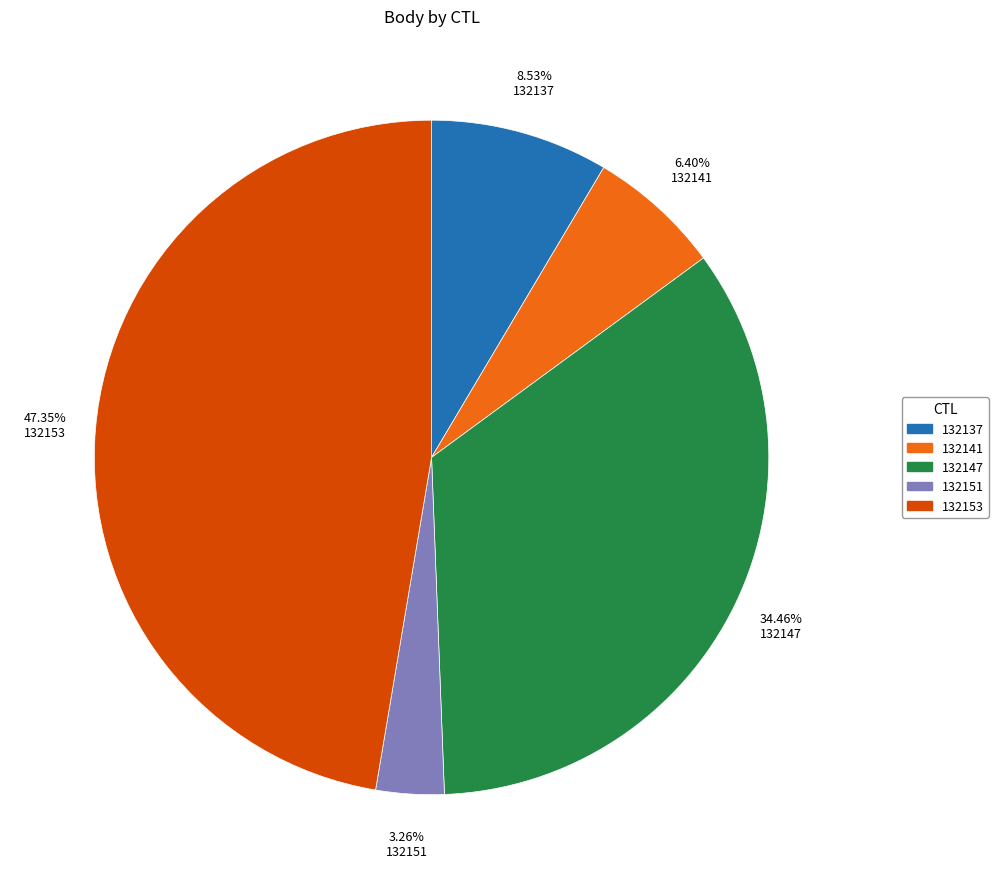

To the nearest percent, what portion does 132147 represent?

34%